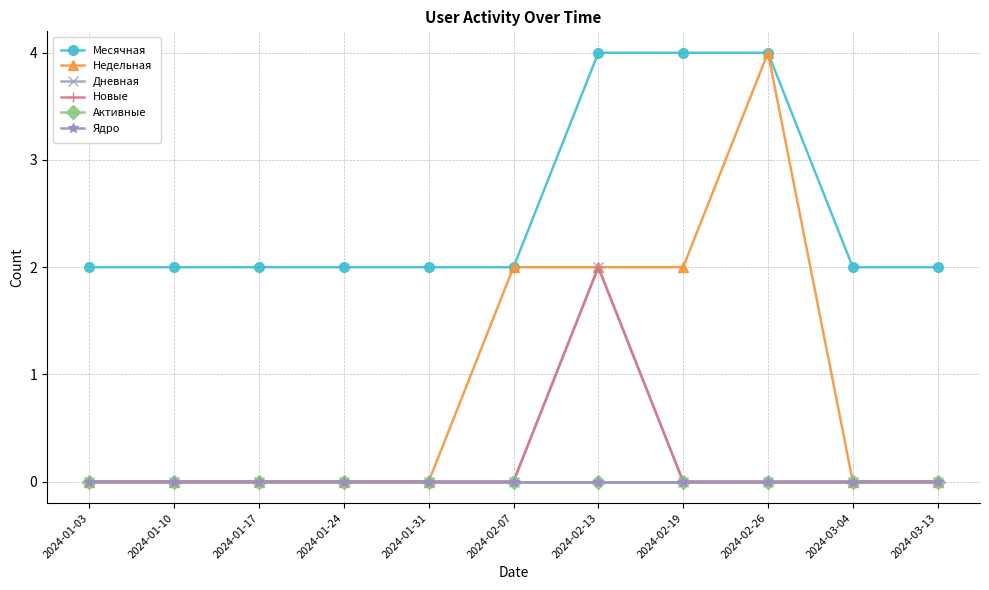

List the labels in order of Новые value, smallest first.

2024-01-03, 2024-01-10, 2024-01-17, 2024-01-24, 2024-01-31, 2024-02-07, 2024-02-19, 2024-02-26, 2024-03-04, 2024-03-13, 2024-02-13